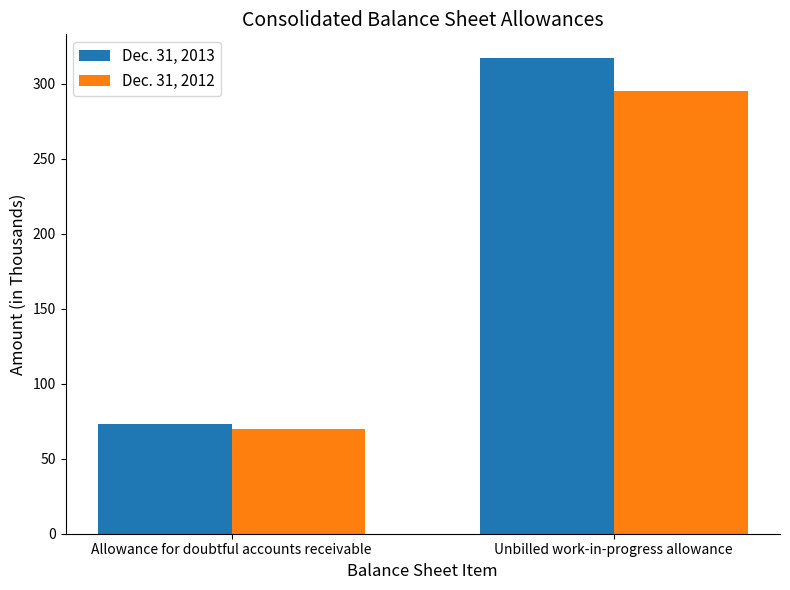

Reading right to left, transcribe all the data shown in this chart.

Dec. 31, 2013: Unbilled work-in-progress allowance=317	Allowance for doubtful accounts receivable=73
Dec. 31, 2012: Unbilled work-in-progress allowance=295	Allowance for doubtful accounts receivable=70